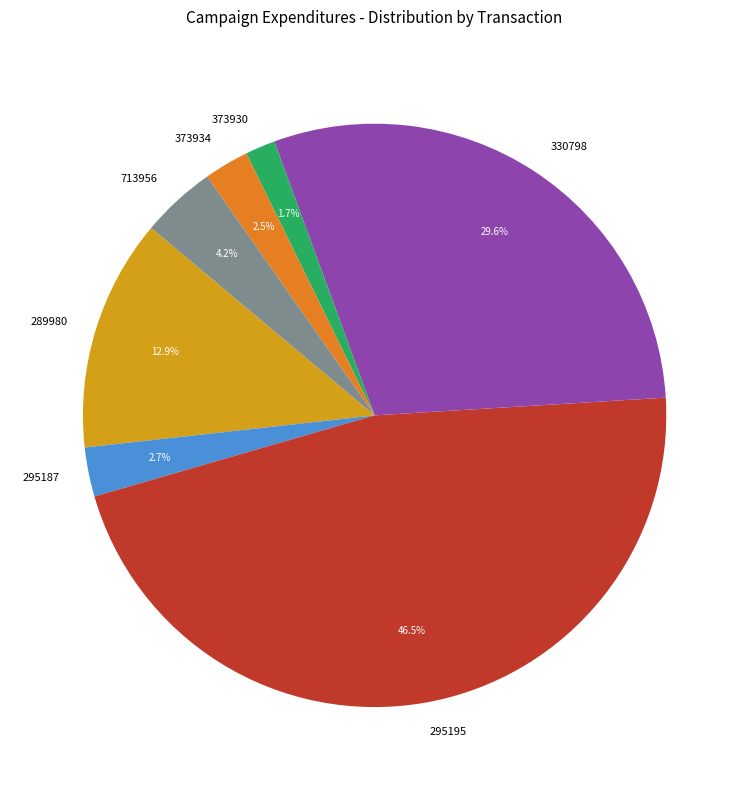

Is the sum of 373930 and 373934 greater than half?

No